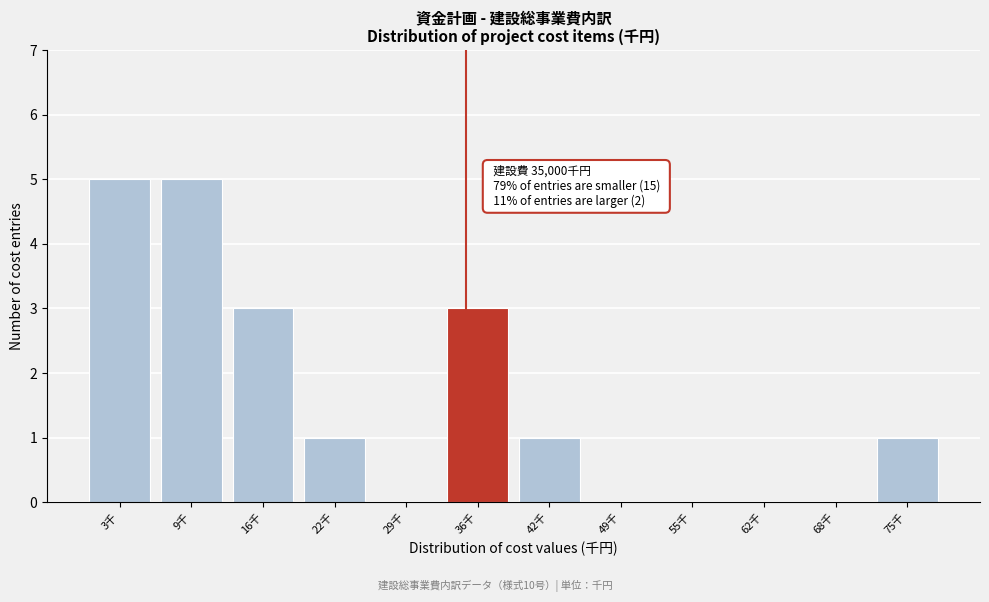

Reading right to left, extract all data points from this chart.

75千=1	68千=0	62千=0	55千=0	49千=0	42千=1	36千=3	29千=0	22千=1	16千=3	9千=5	3千=5